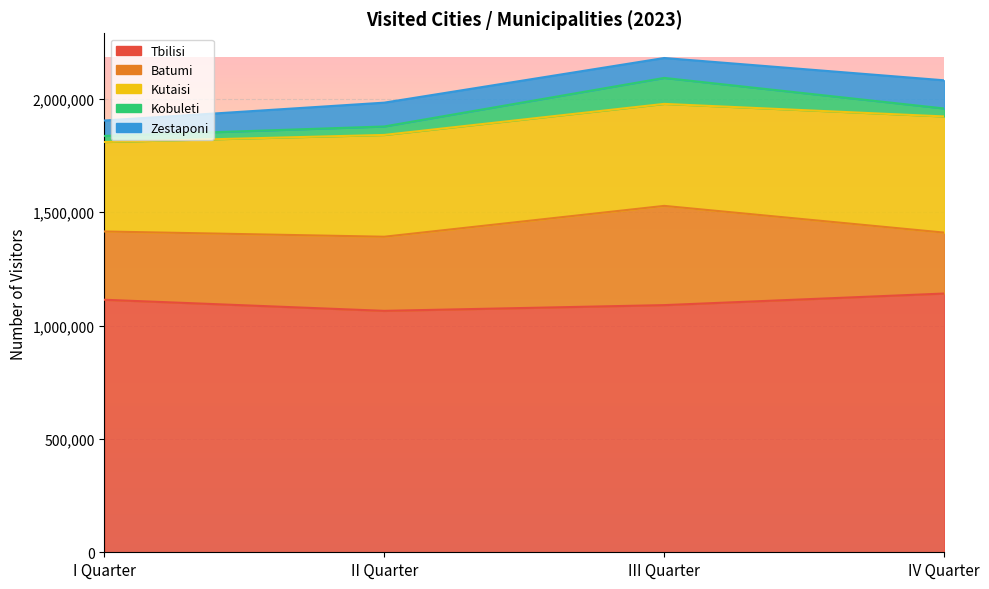

Reading left to right, what are all the values shown in this chart?

Tbilisi: 1113675	1064699	1089967	1141054
Batumi: 301064	326845	437648	268683
Kutaisi: 394609	448950	449803	512305
Kobuleti: 26763	37295	114497	35071
Zestaponi: 67936	105070	87850	124296